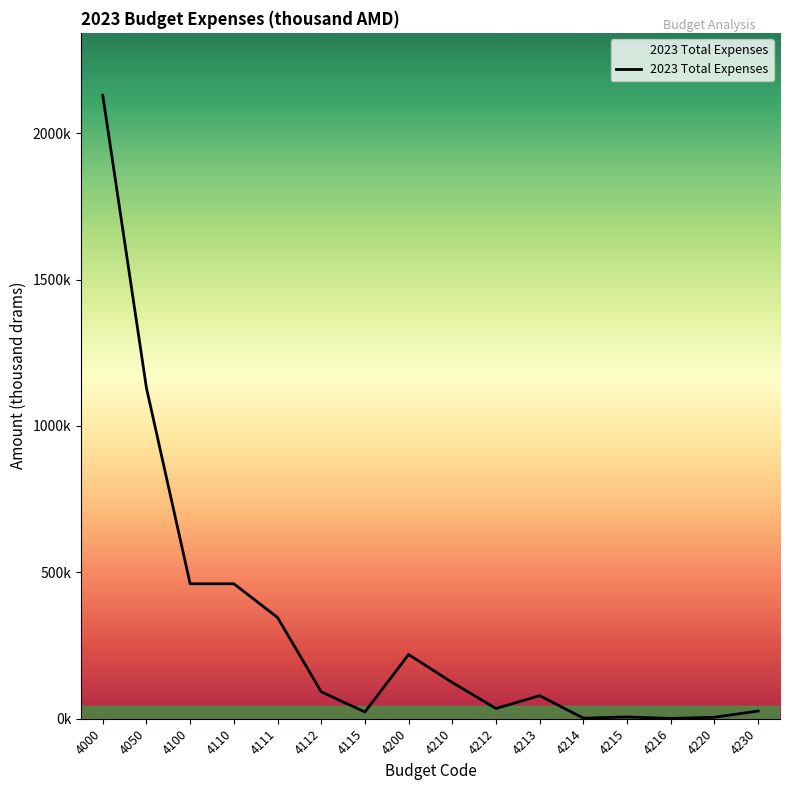

Does the chart have visible grid lines?

No